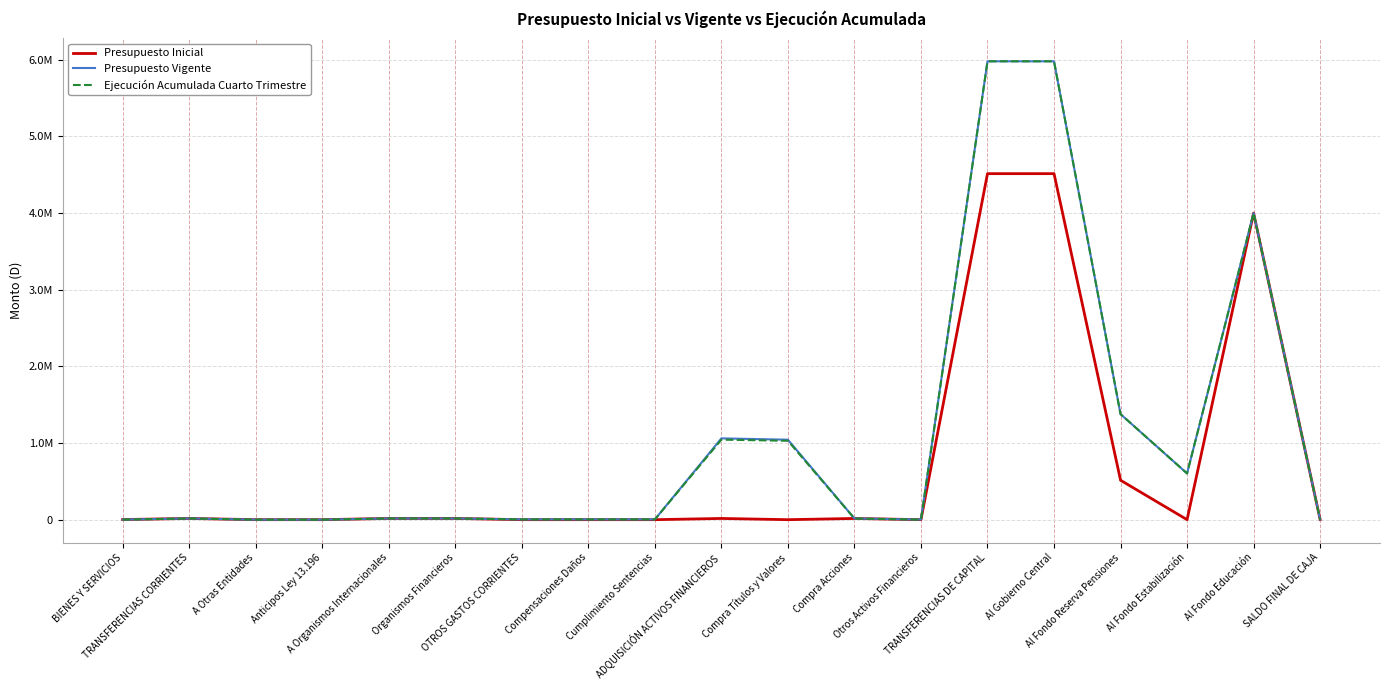

Is this an area chart (filled region under the line)?

No